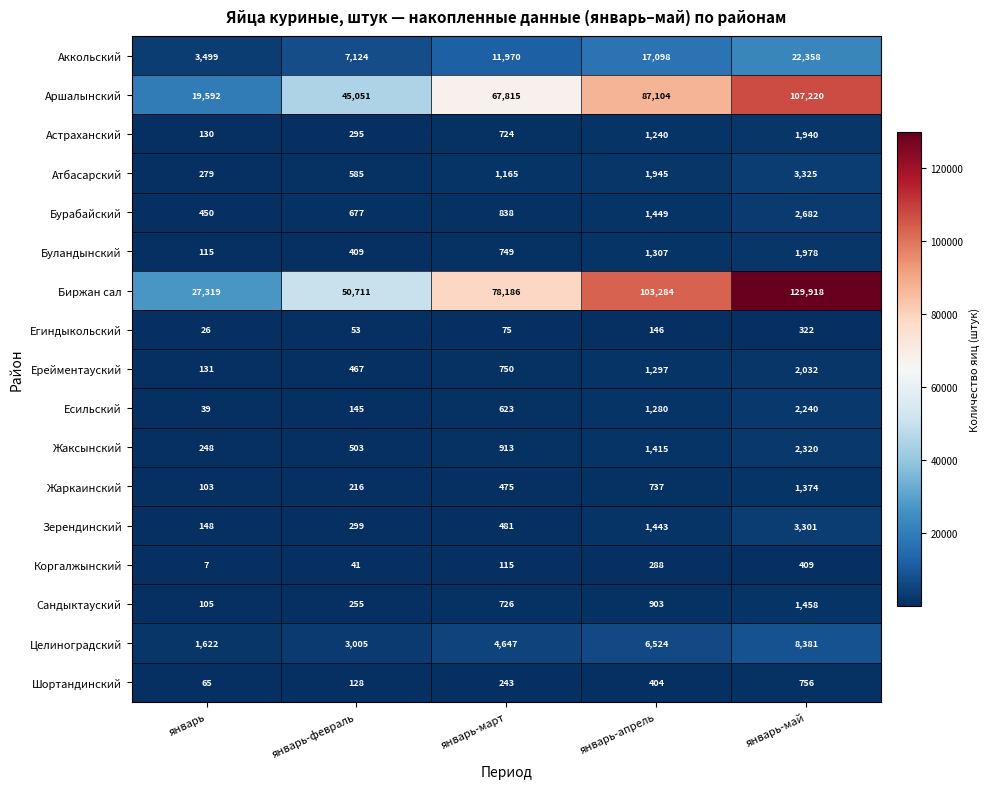

What is the difference between the maximum and minimum values in the Есильский series?

2201